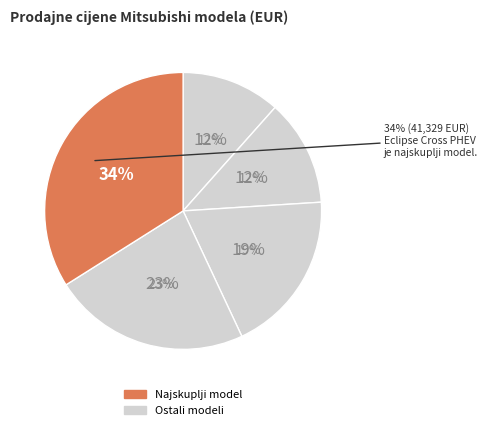

To the nearest percent, what percentage of the pie is Space Star 1.2 ASG?

12%